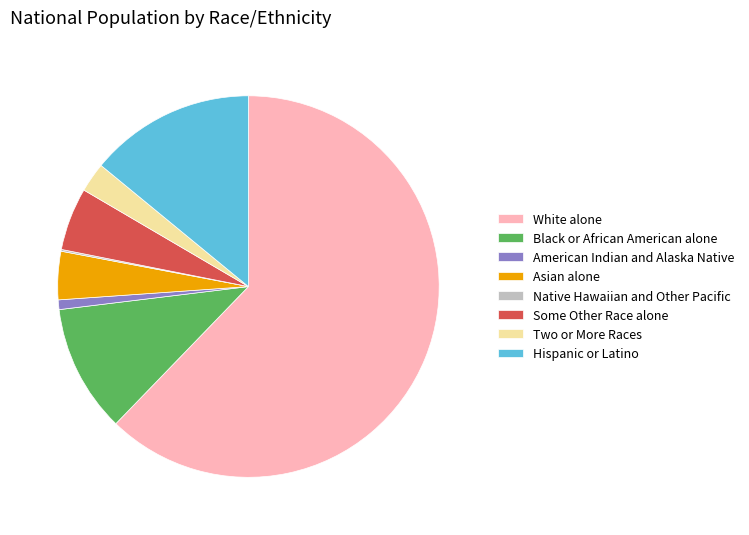

Approximately how many times larger is the value at Some Other Race alone compared to Hispanic or Latino?

0.4